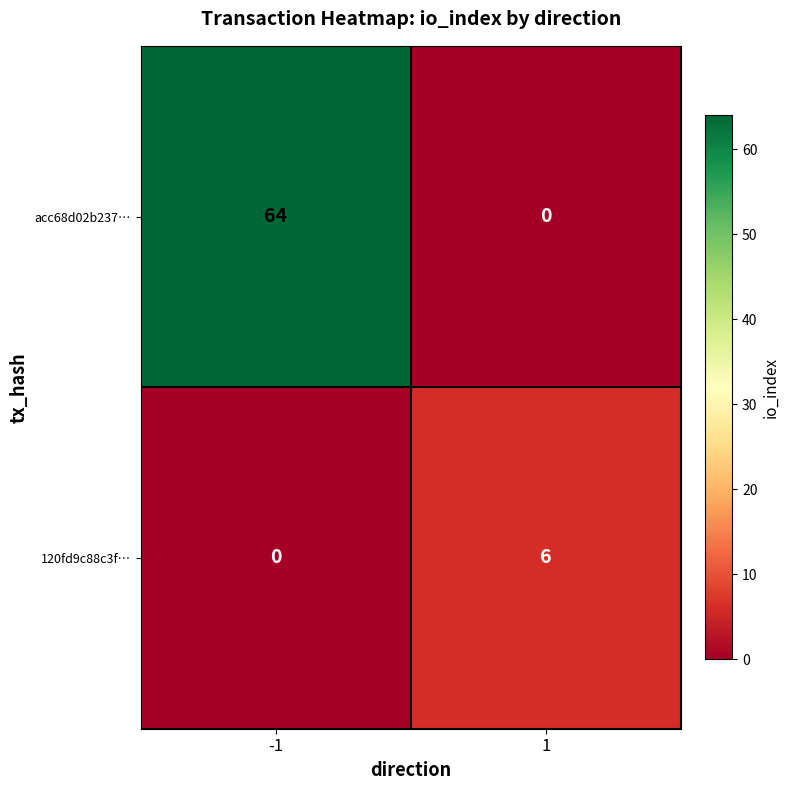

What is the spread (max minus min) of values at 1?

6